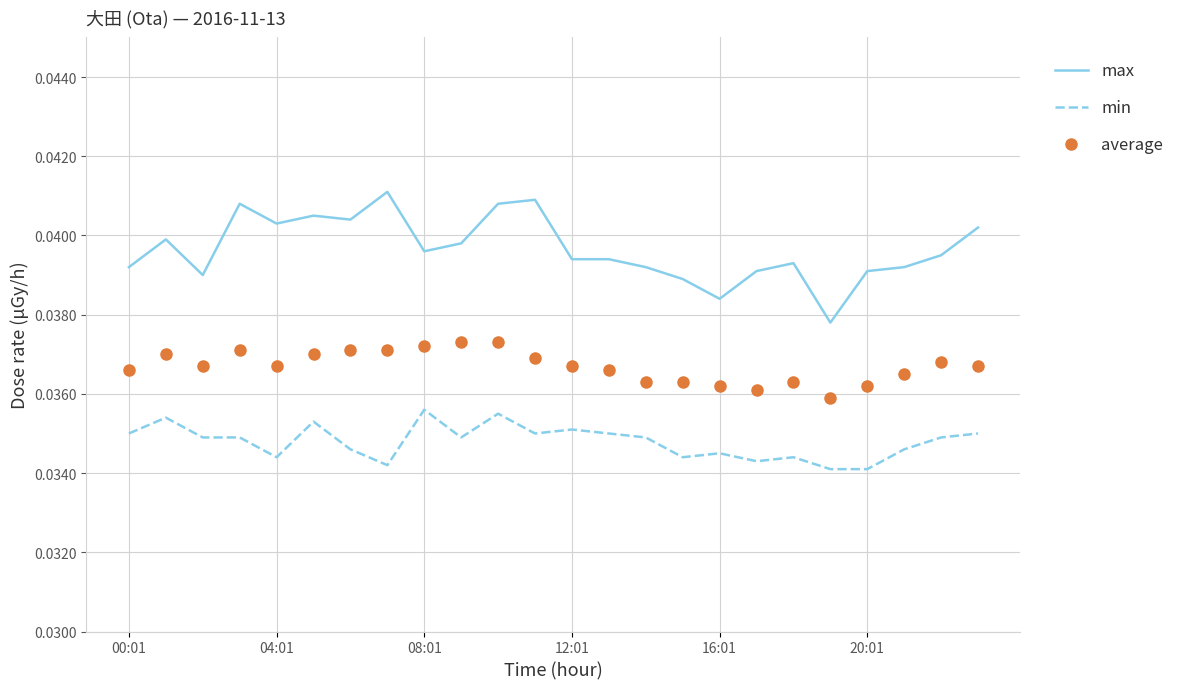

Which series has the largest total across all categories?

max